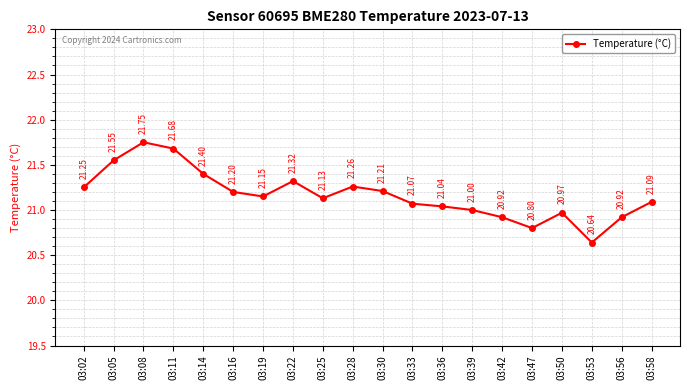

What is the average value?

21.2